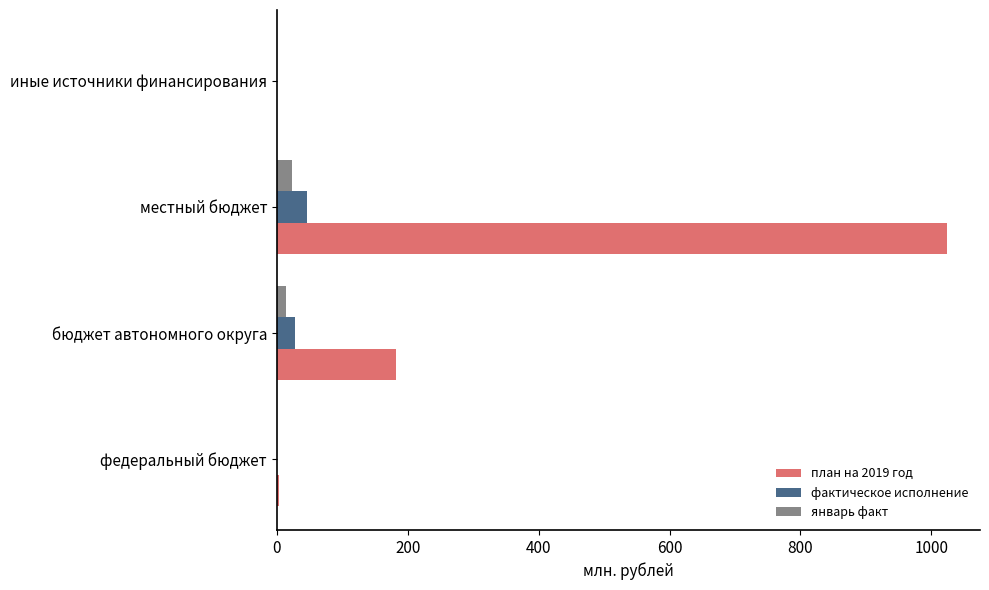

Which series has the largest total across all categories?

план на 2019 год